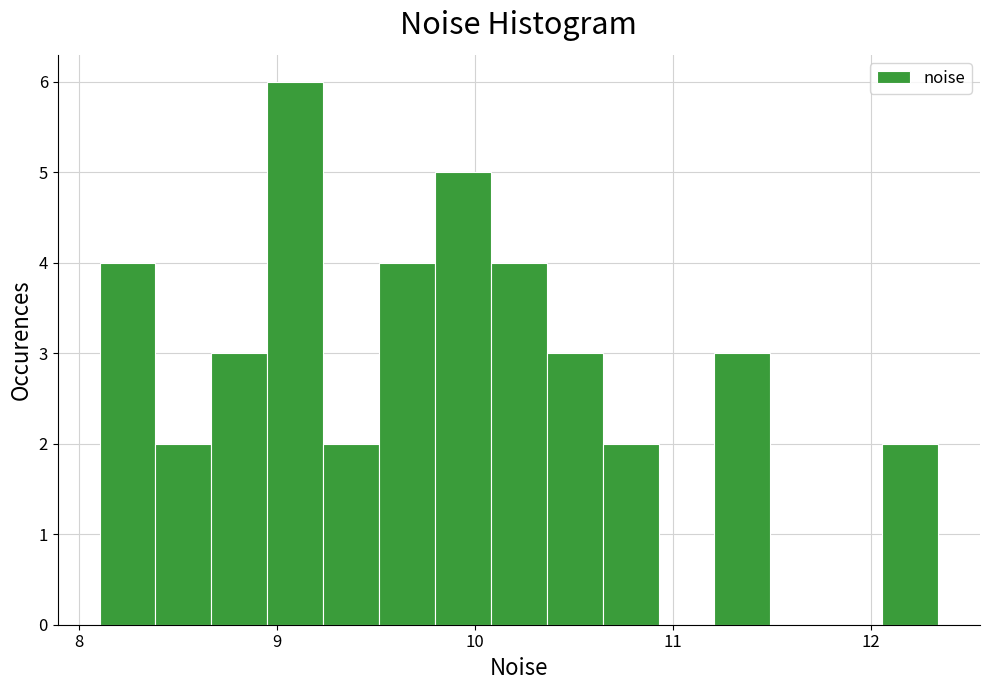

Around what value on the x-axis is the tallest bar? Give the approximate position of its centre, as read against the axis.

9.1